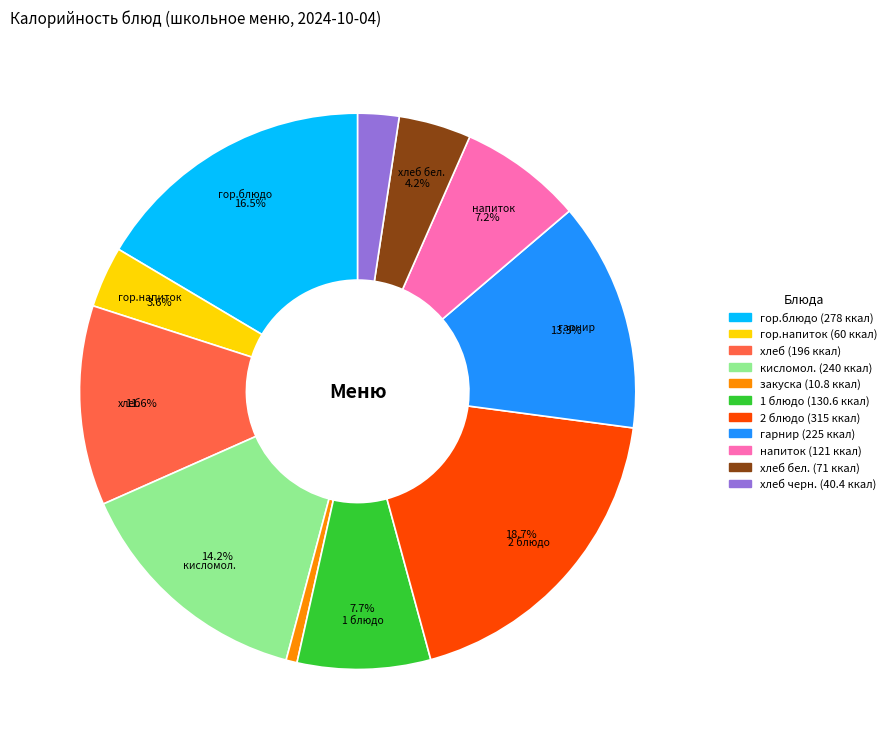

Does any single category account for the majority?

No